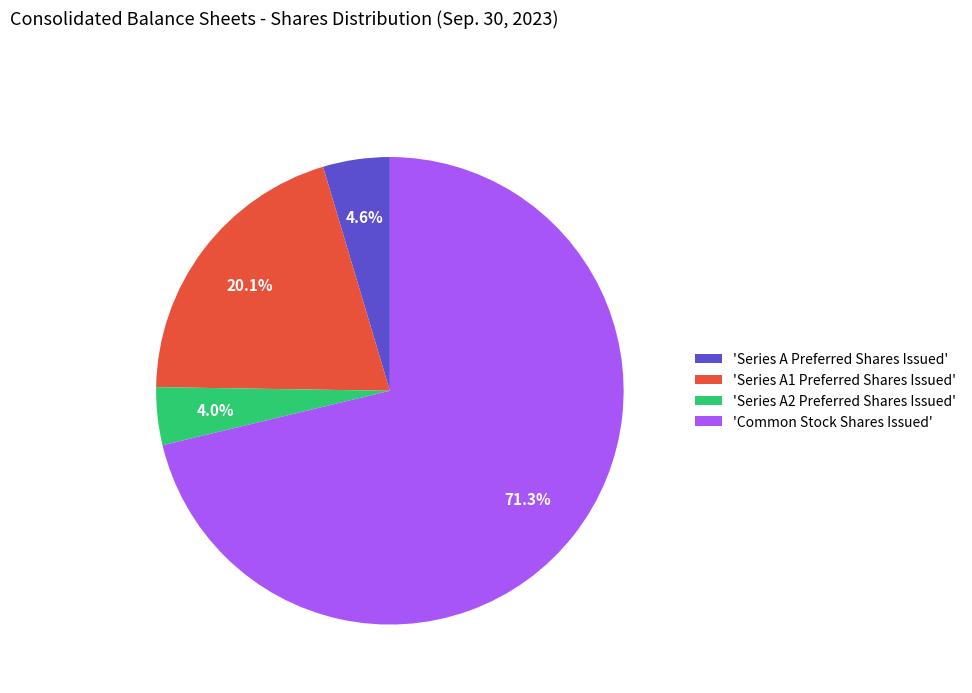

Which has a higher value, 'Series A1 Preferred Shares Issued' or 'Series A2 Preferred Shares Issued'?

'Series A1 Preferred Shares Issued'